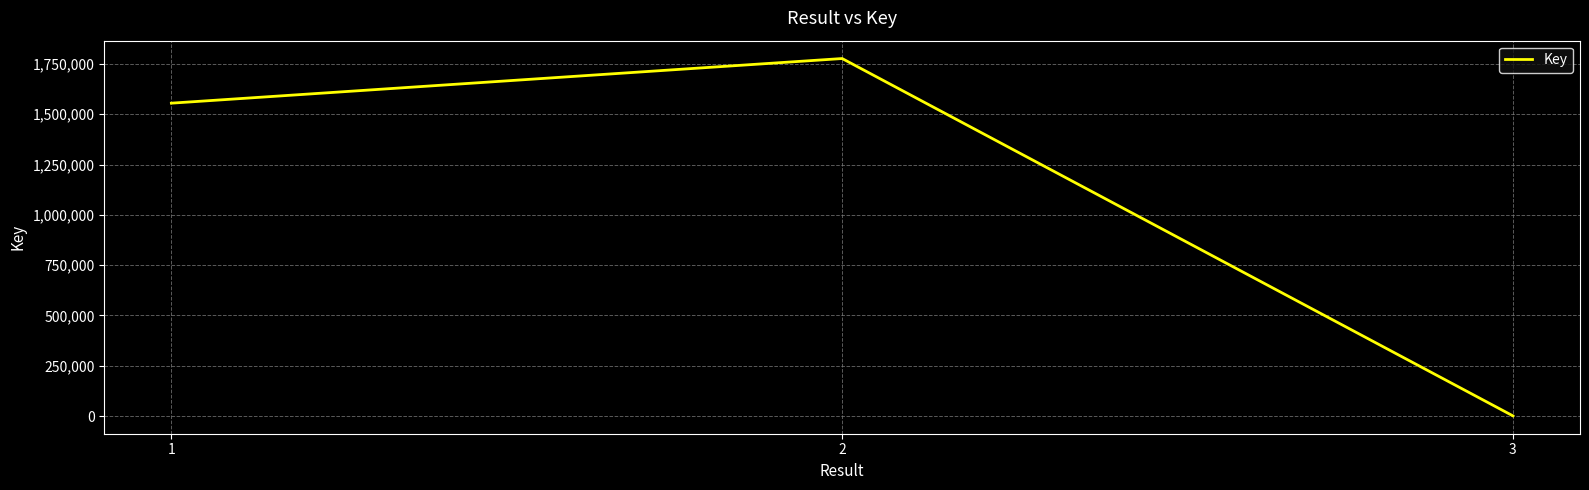

At which label is the value closest to 888897?

1